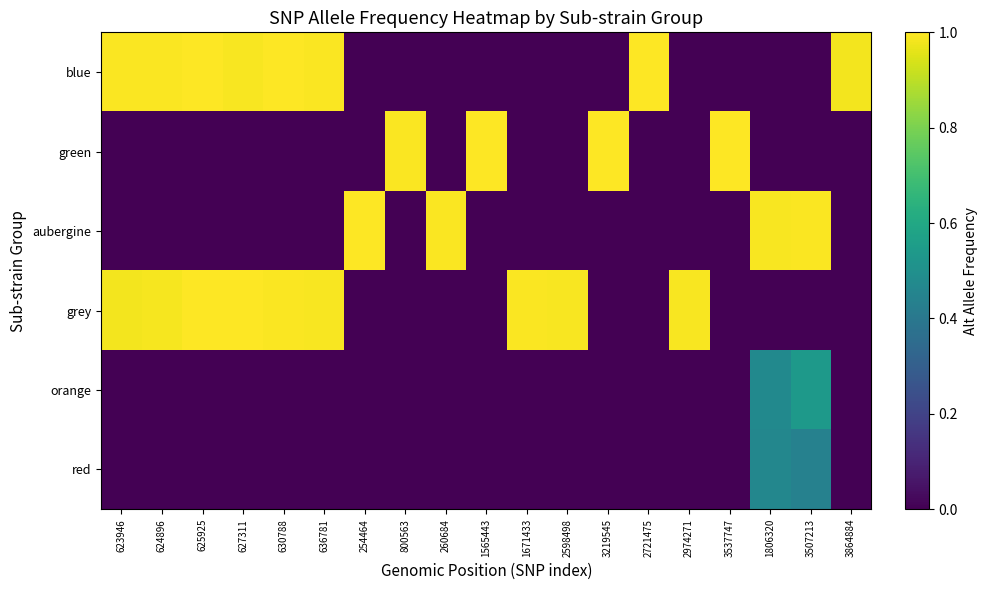

Which category has the highest value across all series?

1565443